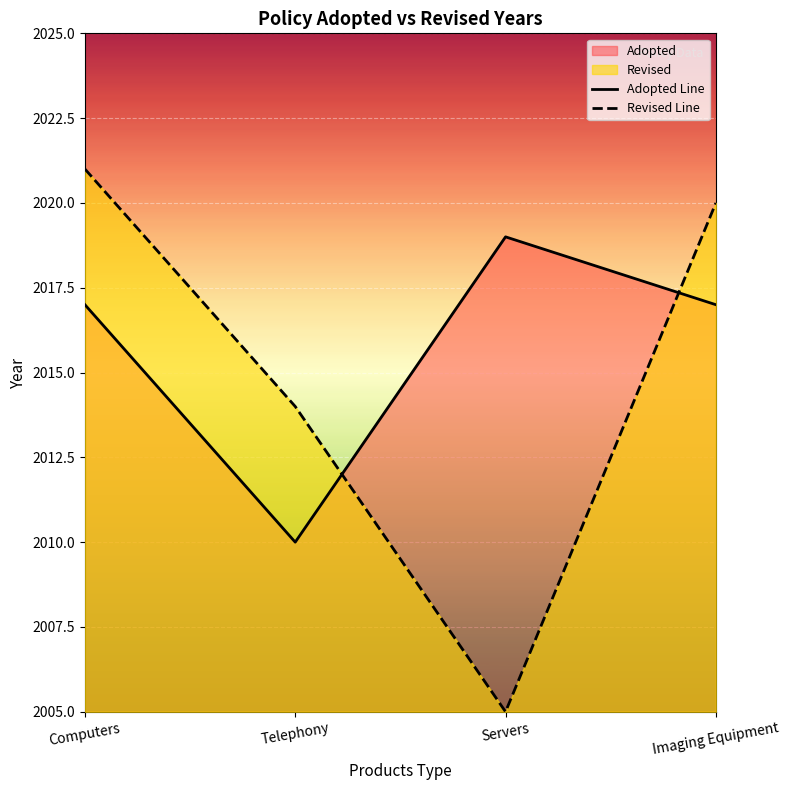

List the labels in order of Revised Line value, smallest first.

Servers, Telephony, Imaging Equipment, Computers